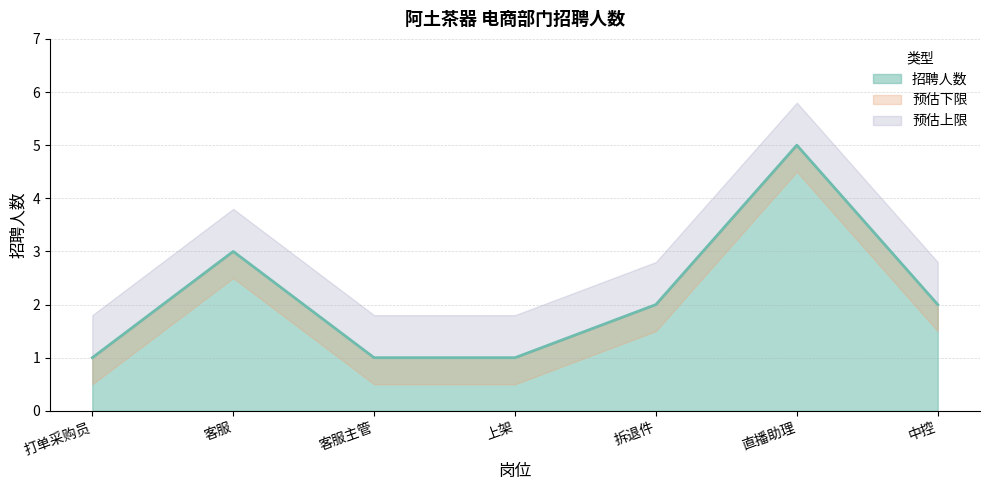

At which label does the data first exceed 2?

客服